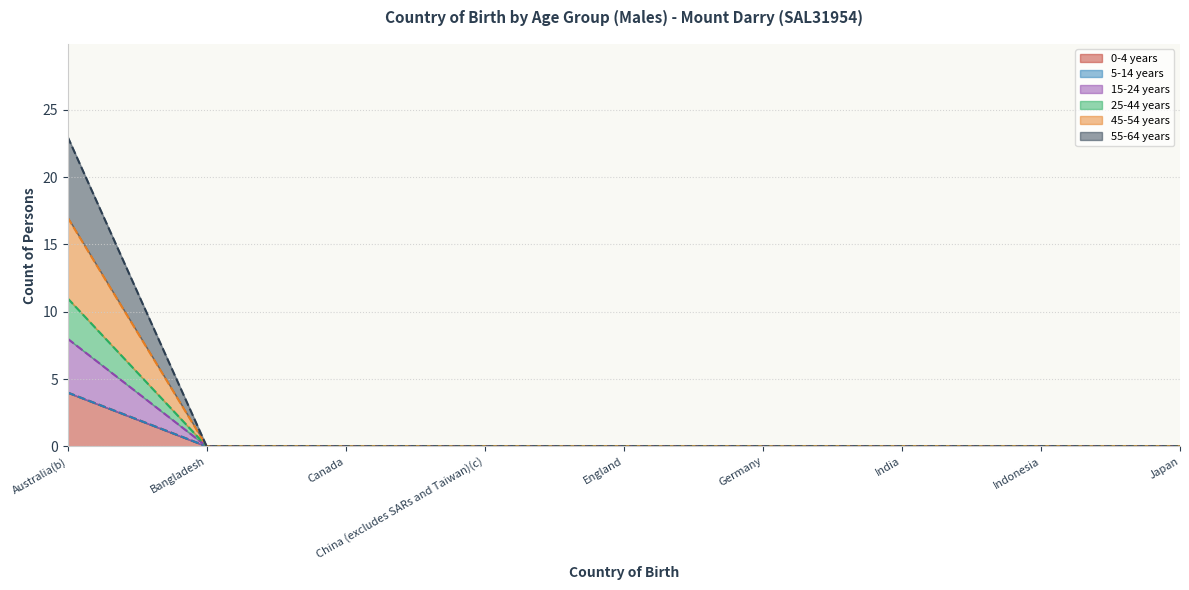

What is the label of the 8th point from the left?

Indonesia